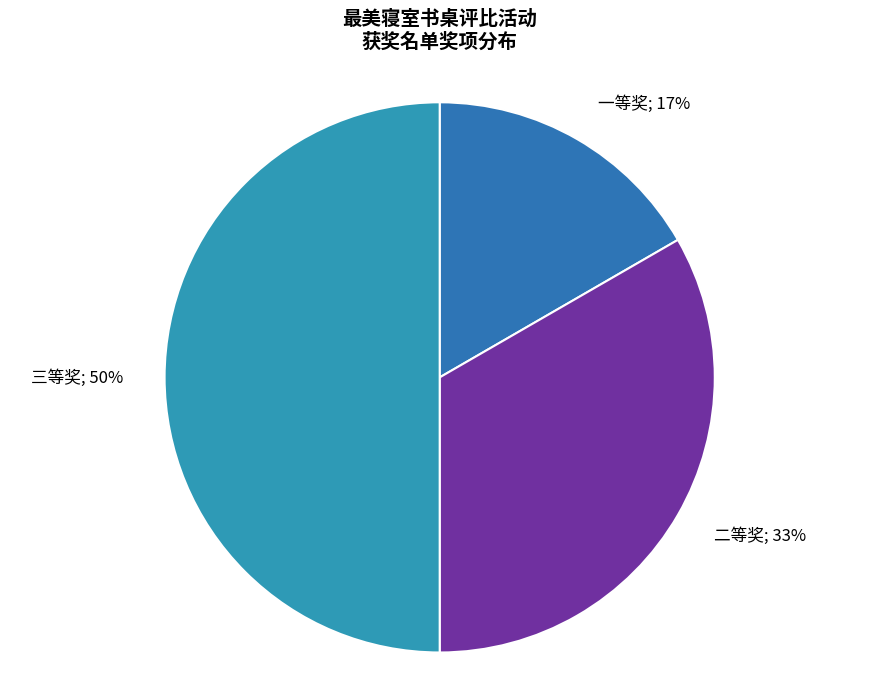

How many segments does this pie chart have?

3